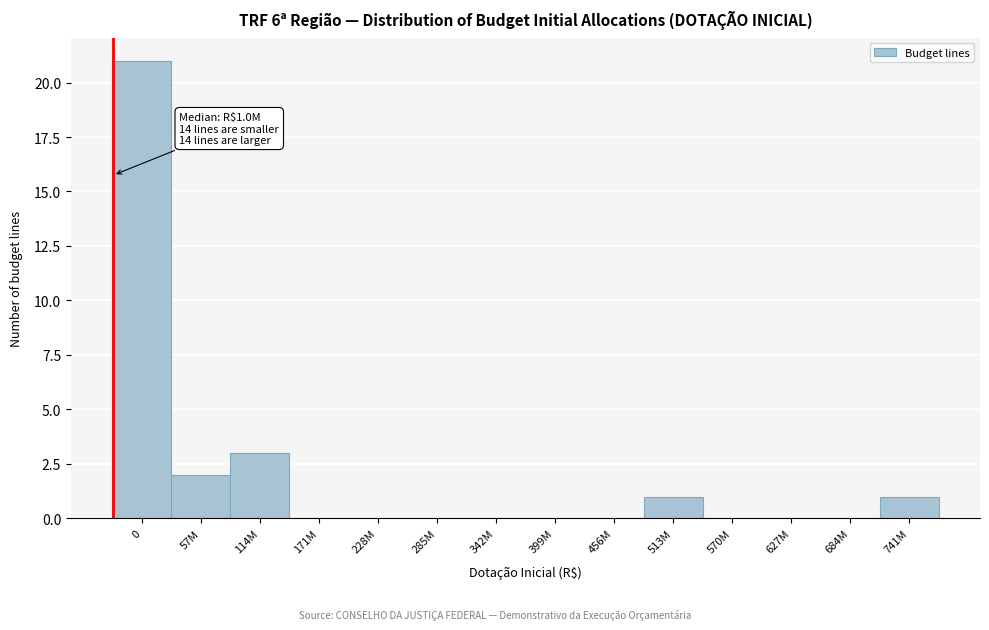

Reading left to right, extract all data points from this chart.

0=21	57M=2	114M=3	171M=0	228M=0	285M=0	342M=0	399M=0	456M=0	513M=1	570M=0	627M=0	684M=0	741M=1